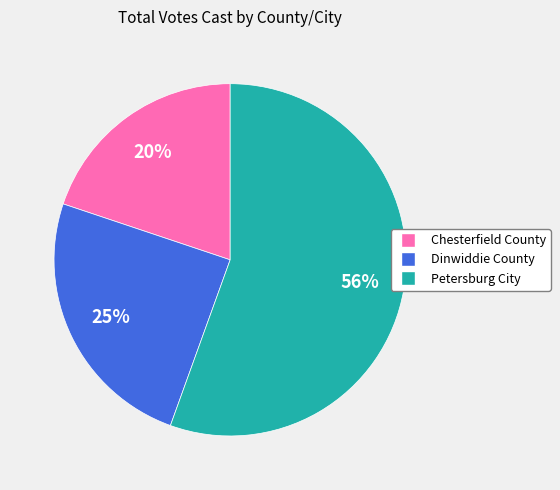

Is Petersburg City the majority of the pie?

Yes